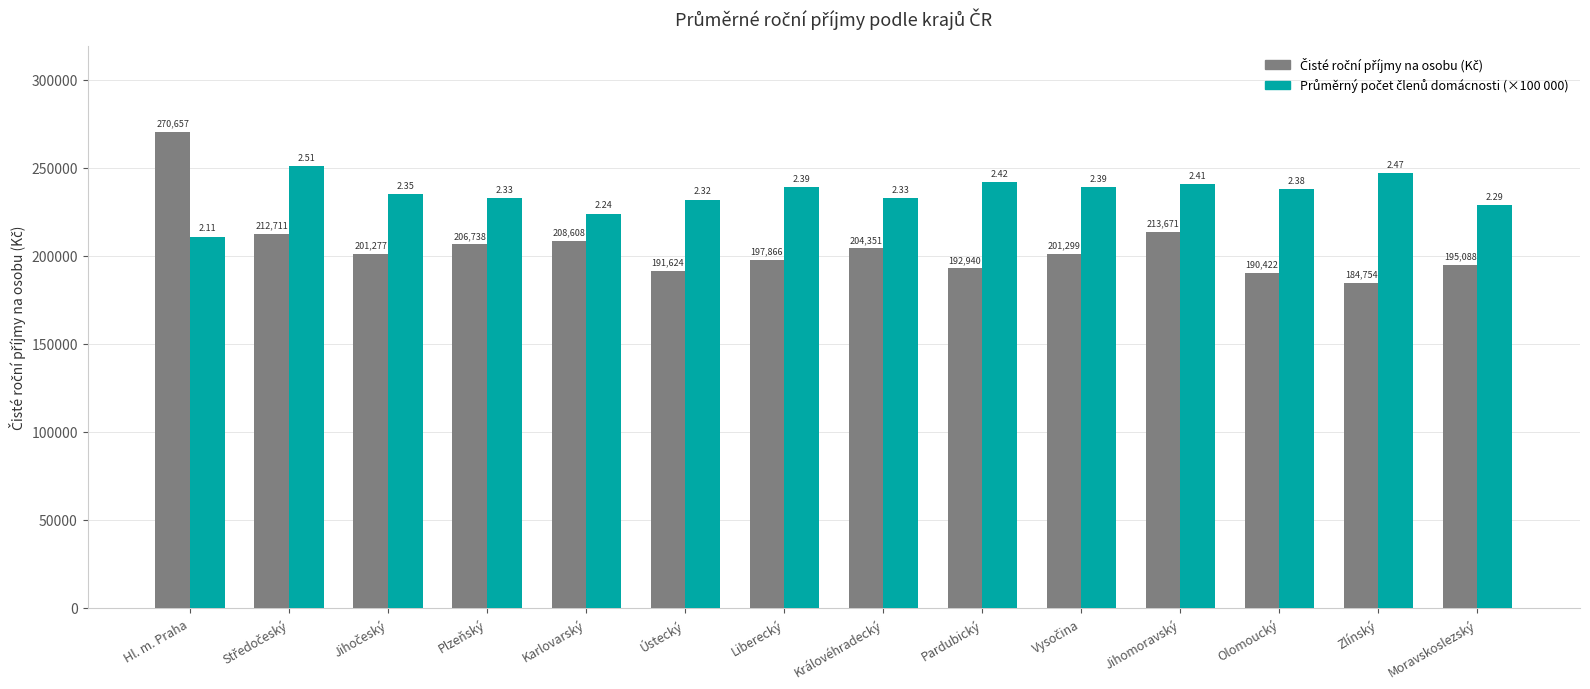

At which category is the sum across all series the highest?

Hl. m. Praha